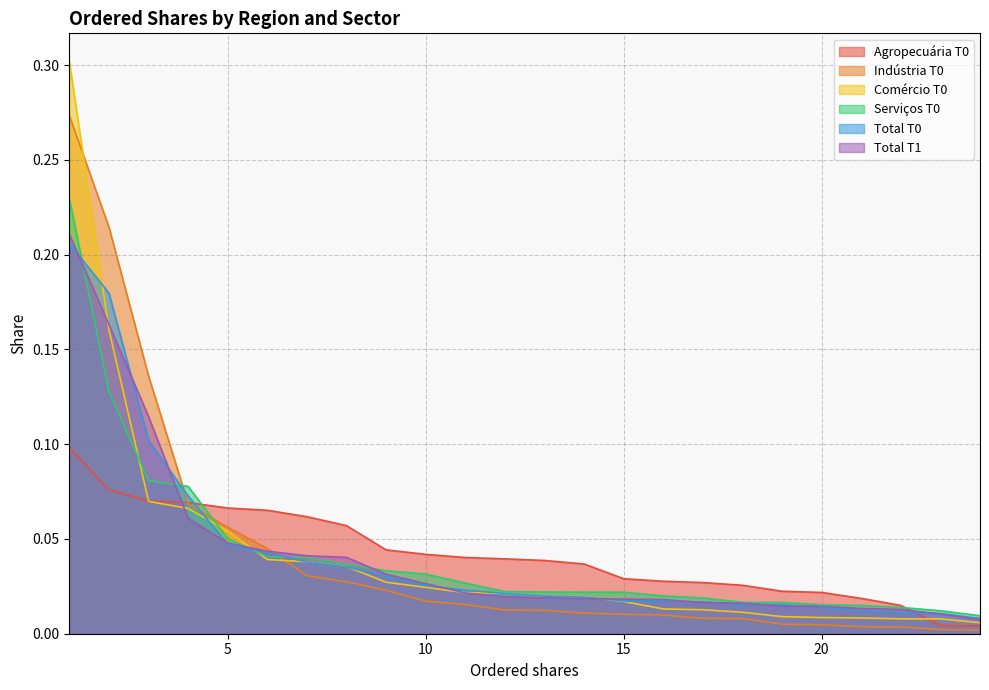

Which has a higher value, 22 or 21?

21